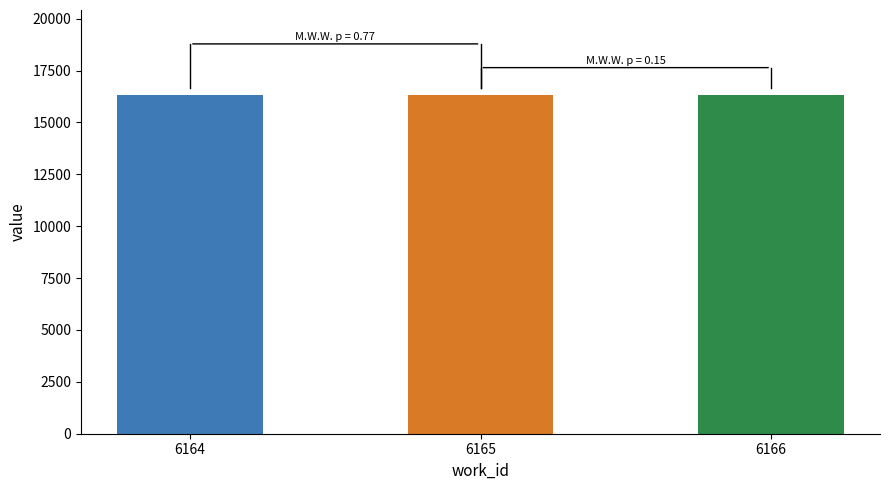

Count the number of data series in this chart.

1